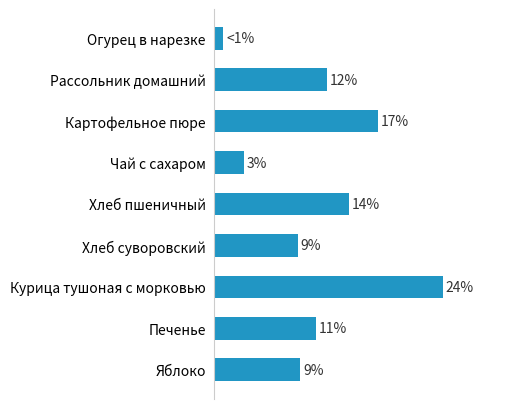

What is the maximum value shown in the chart?

24.0